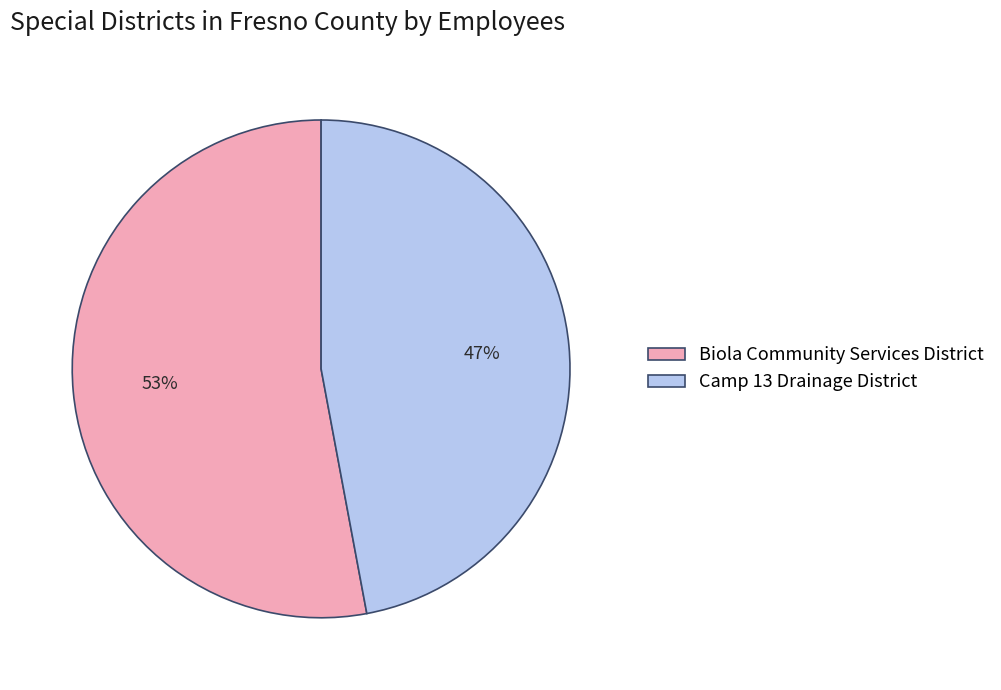

Which category has the smallest portion of the pie?

Camp 13 Drainage District